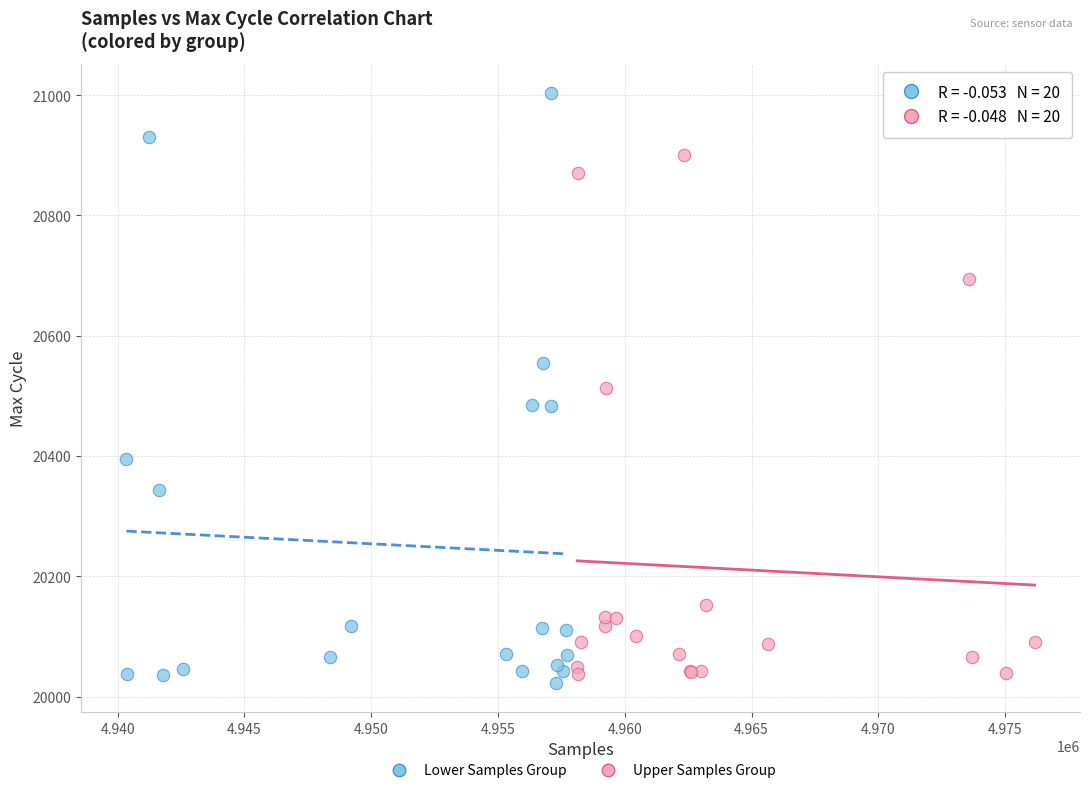

Which series reaches the minimum Y coordinate?

Lower Samples Group